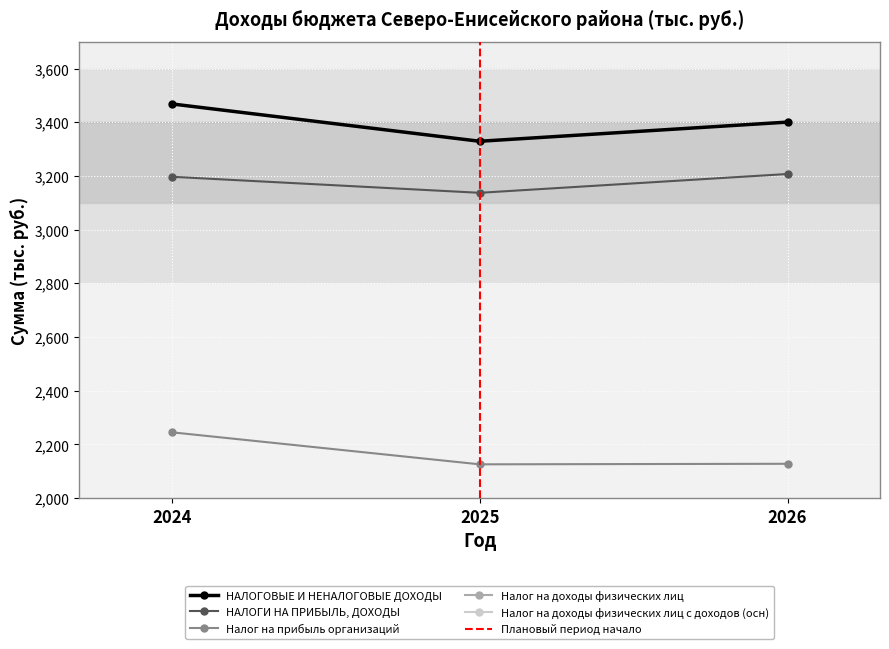

Does the chart display data point markers on the line(s)?

Yes